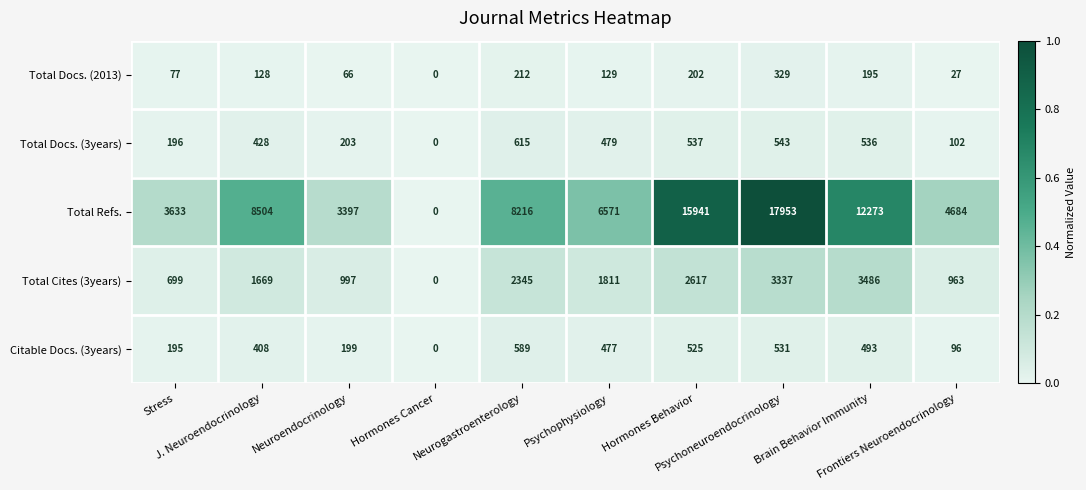

Which series has the largest total across all categories?

Total Refs.